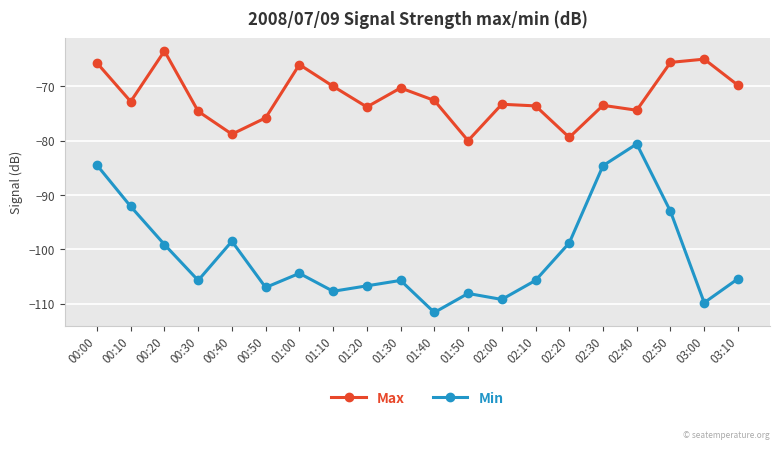

True or false: Min has a value of -51.9 at 01:10.

False